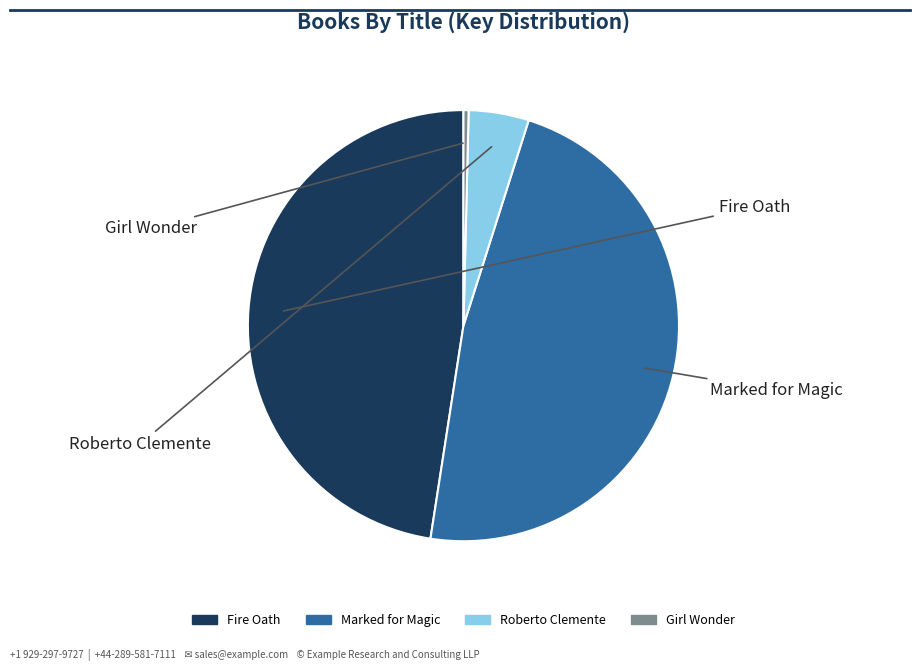

Which category has the smallest portion of the pie?

Girl Wonder